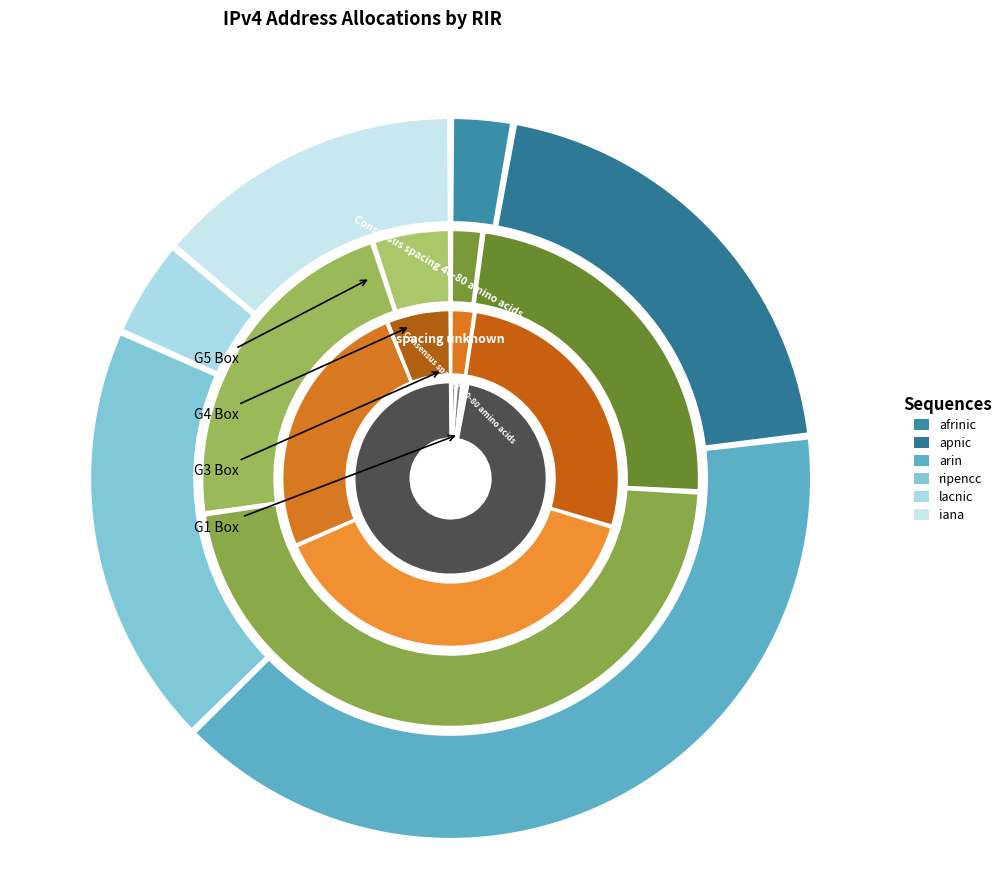

What is the ratio of the value at lacnic to the value at iana?

0.3